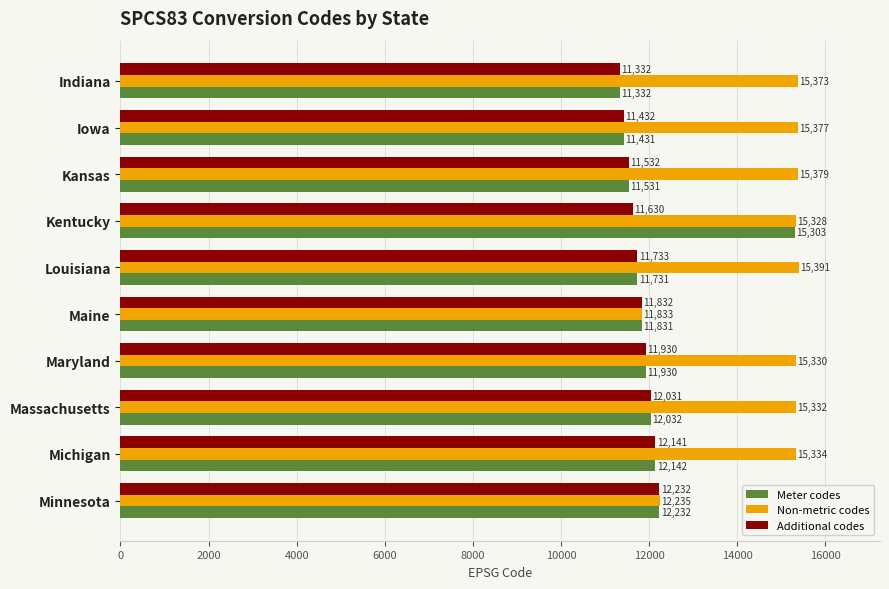

At which category is the sum across all series the highest?

Kentucky